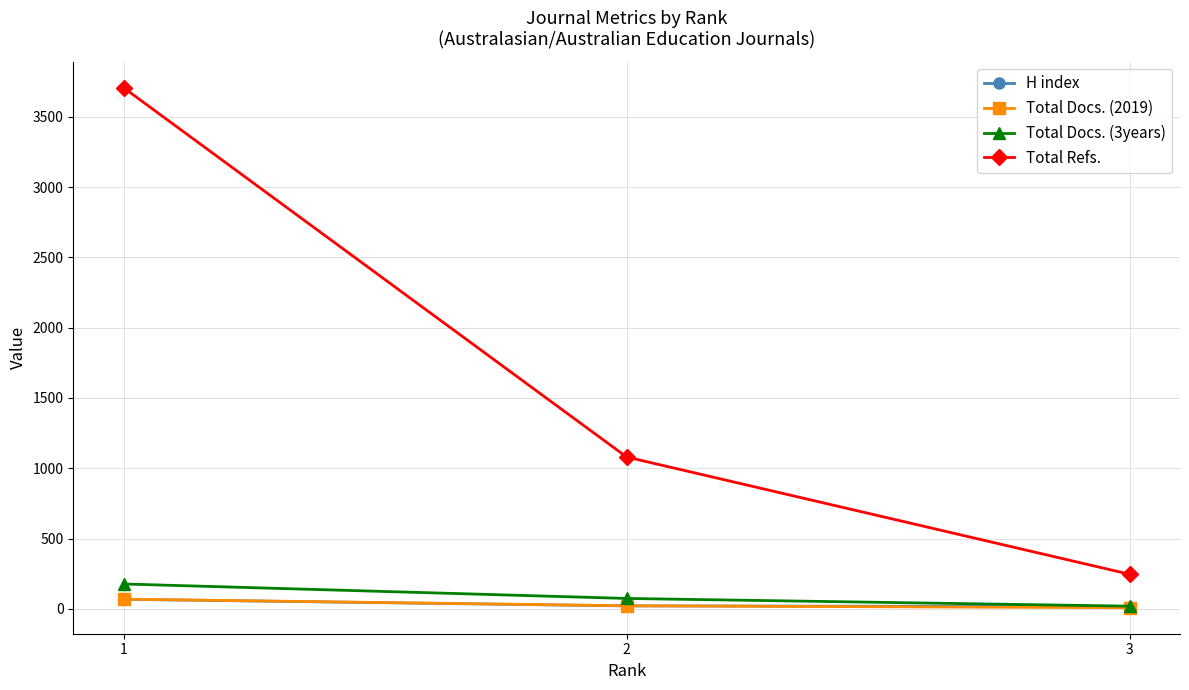

The value of Total Refs. at 2 is 1080. True or false?

True